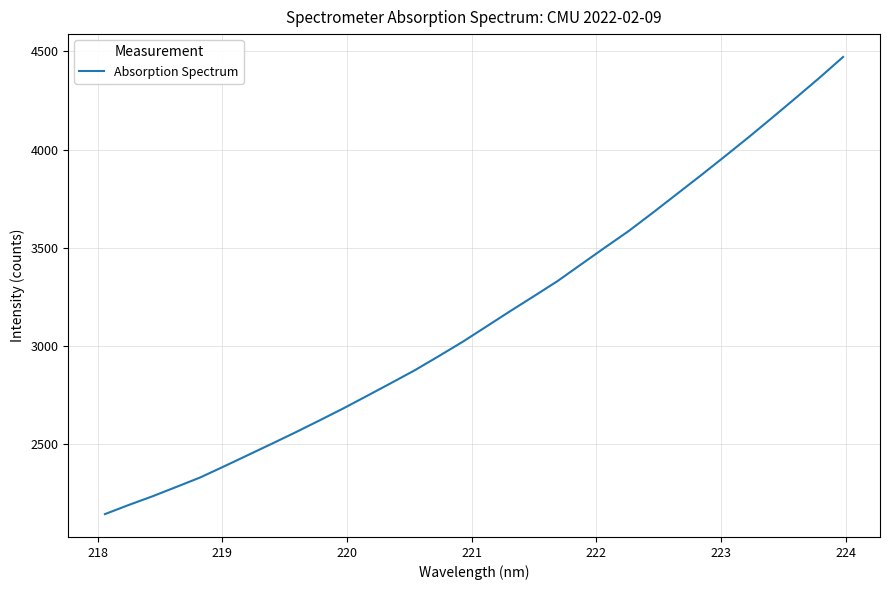

What is the greatest value displayed?

4471.8